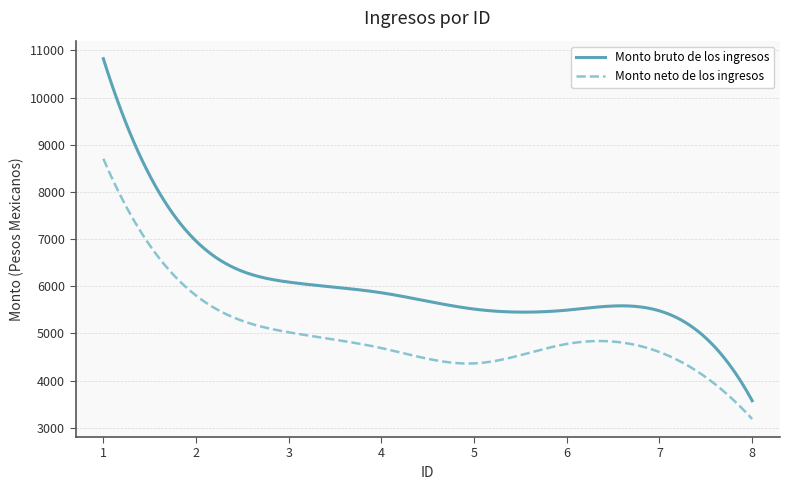

Rank the series by their average value, from lowest to highest.

Monto neto de los ingresos, Monto bruto de los ingresos